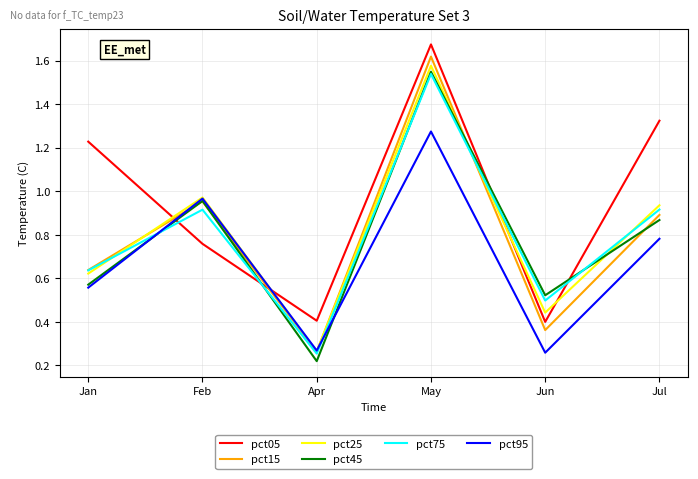

The value of pct15 at Jul is 0.9. True or false?

True